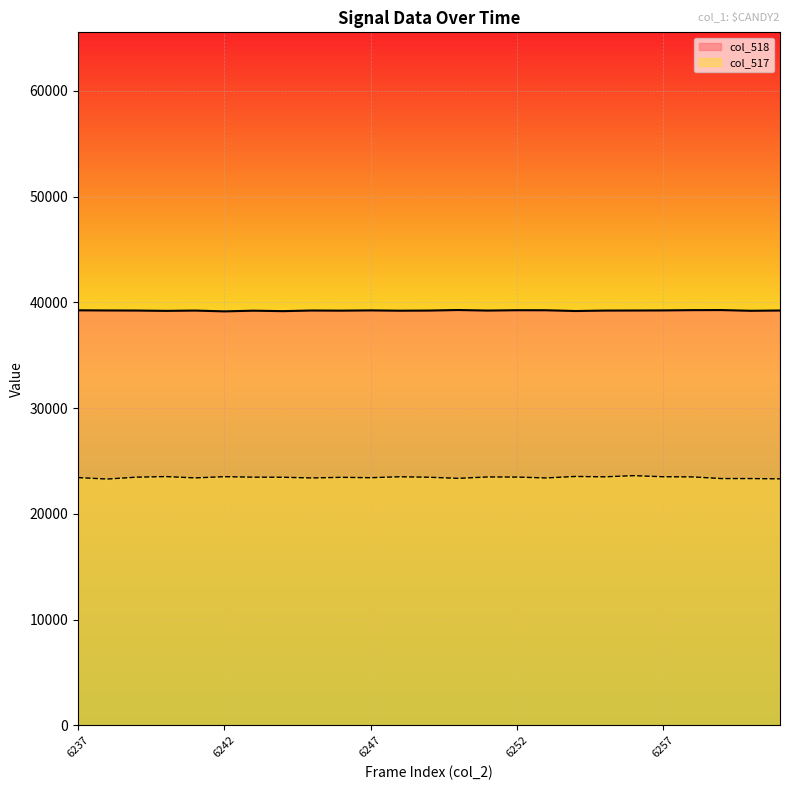

List the series in order of their overall mean, lowest first.

col_517, col_518